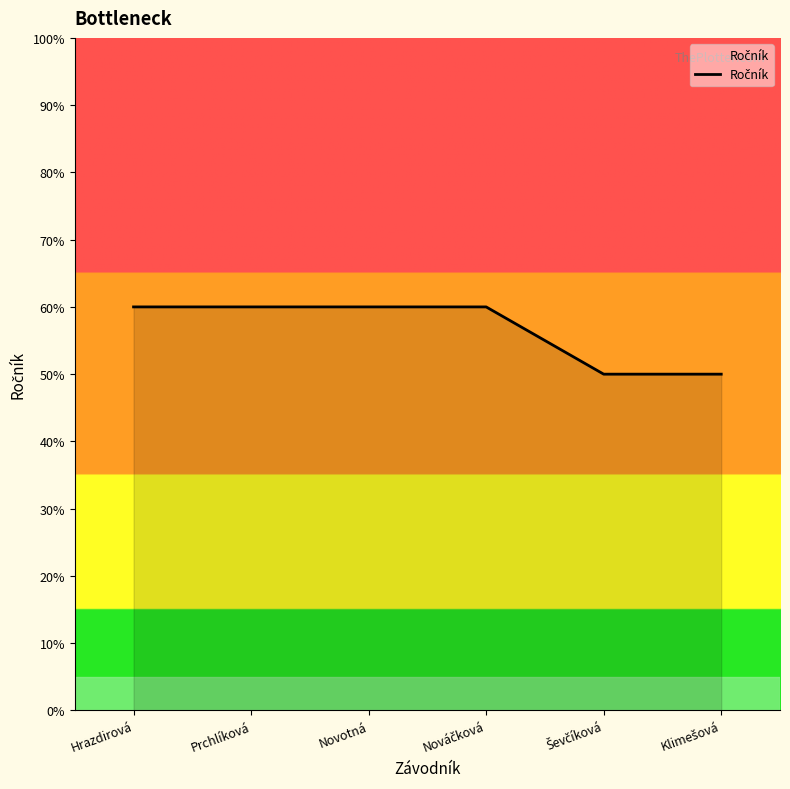

List the labels in order of value, largest first.

Hrazdirová, Prchlíková, Novotná, Nováčková, Ševčíková, Klimešová